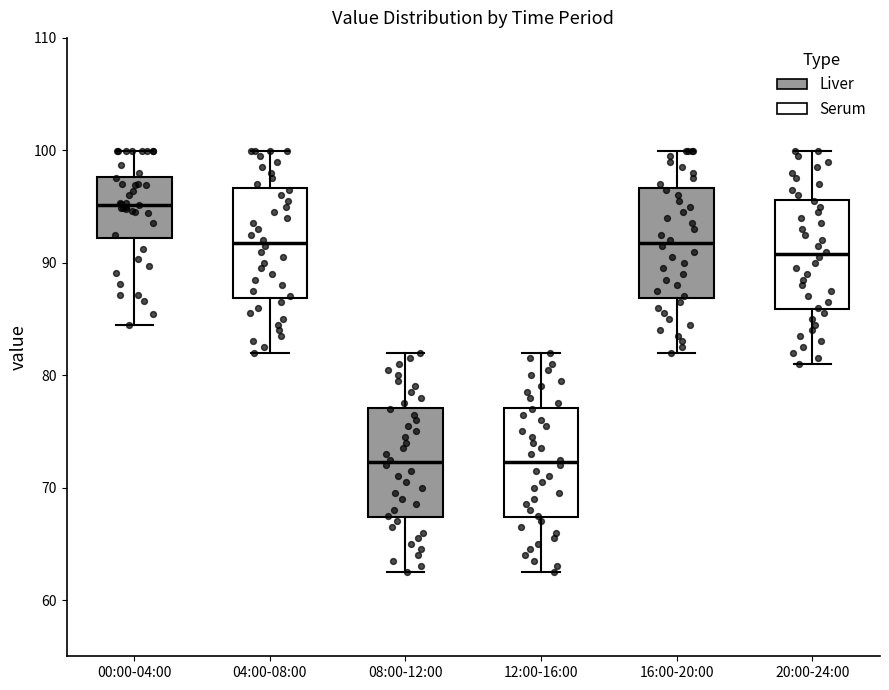

Which box's median line is the highest?

00:00-04:00